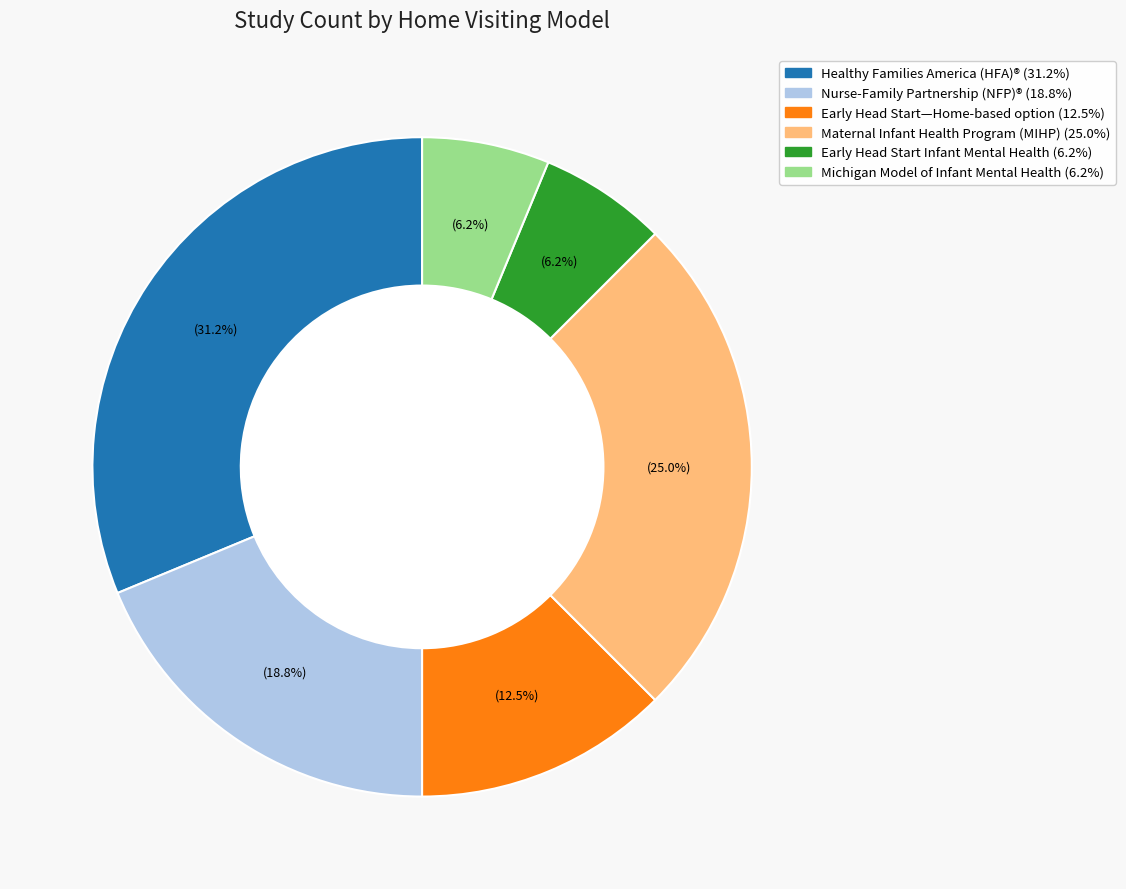

Is there any slice that represents more than half of the pie?

No